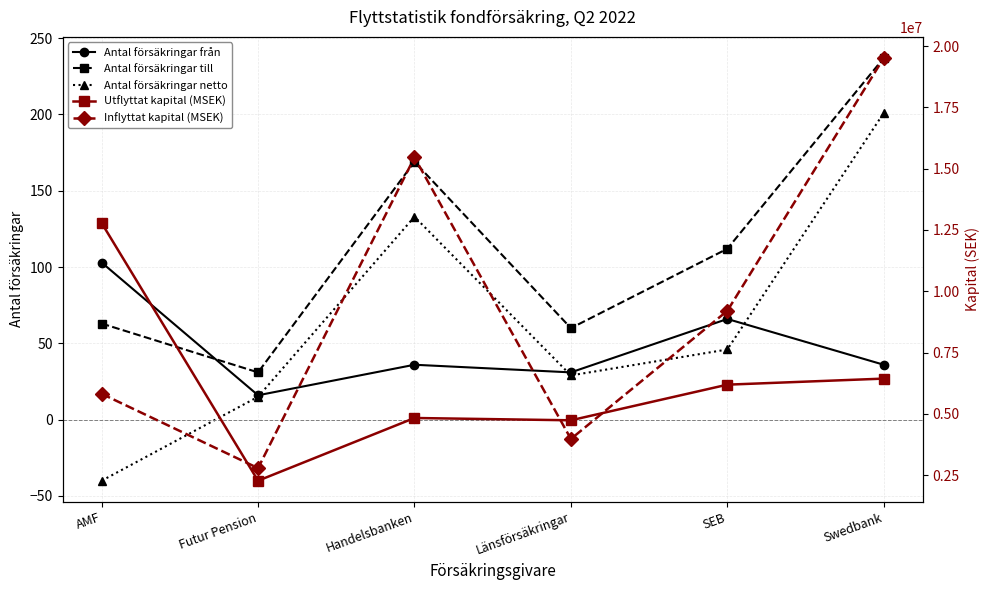

True or false: Antal försäkringar från has a value of 36 at Handelsbanken.

True